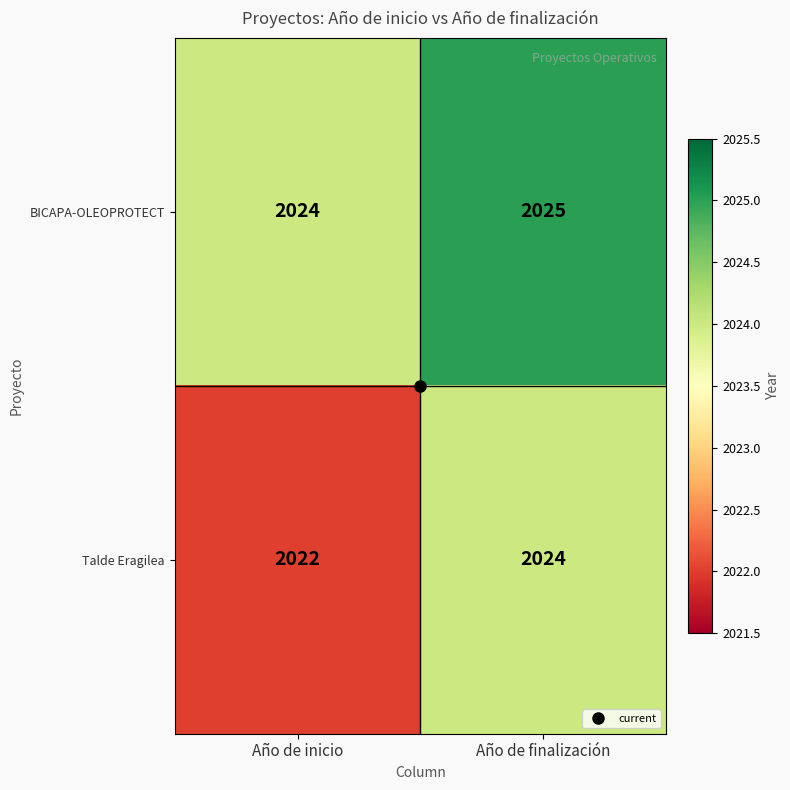

At which category does the chart reach its peak across all series?

Año de finalización